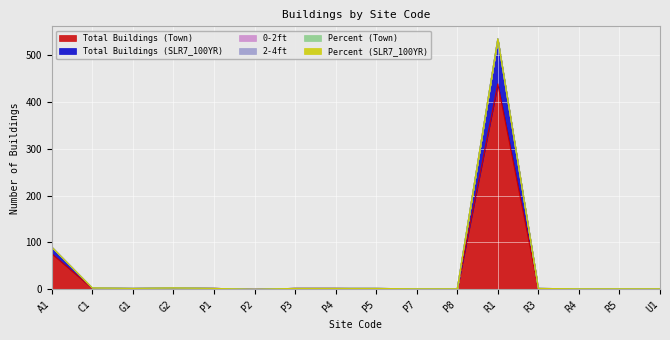

What is the label of the 6th point from the right?

P8